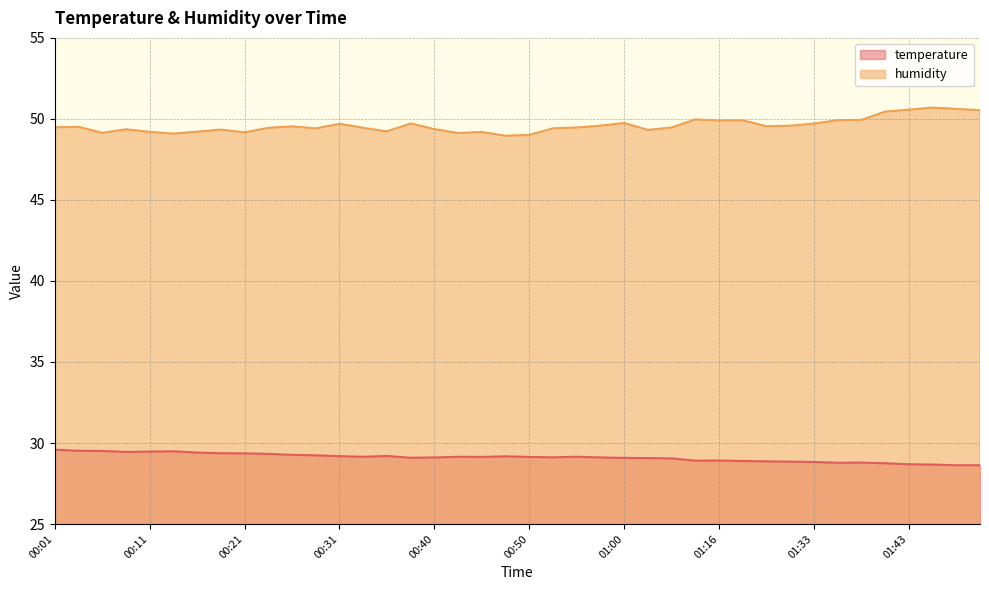

What is the difference between the humidity values at 01:05 and 00:31?

0.2